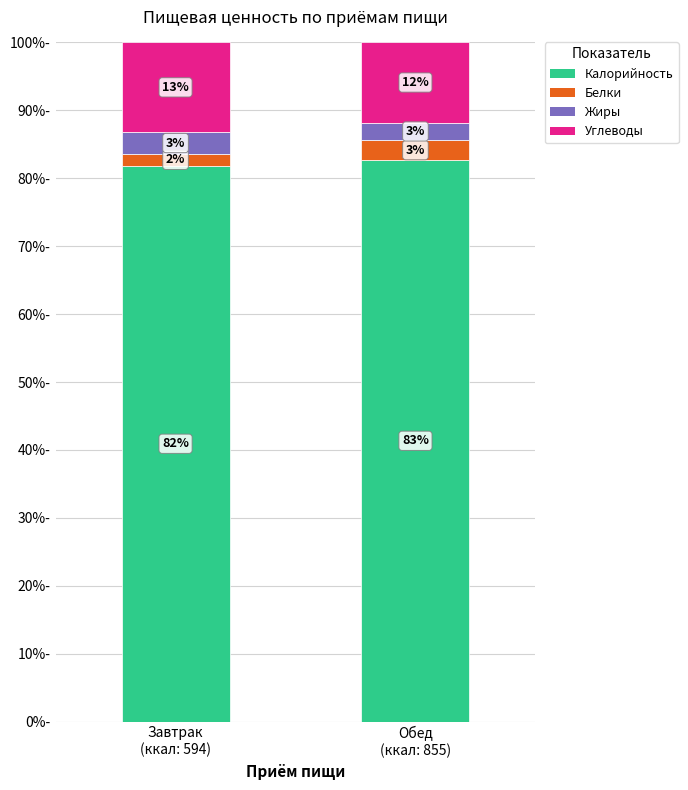

Are the bars horizontal?

No